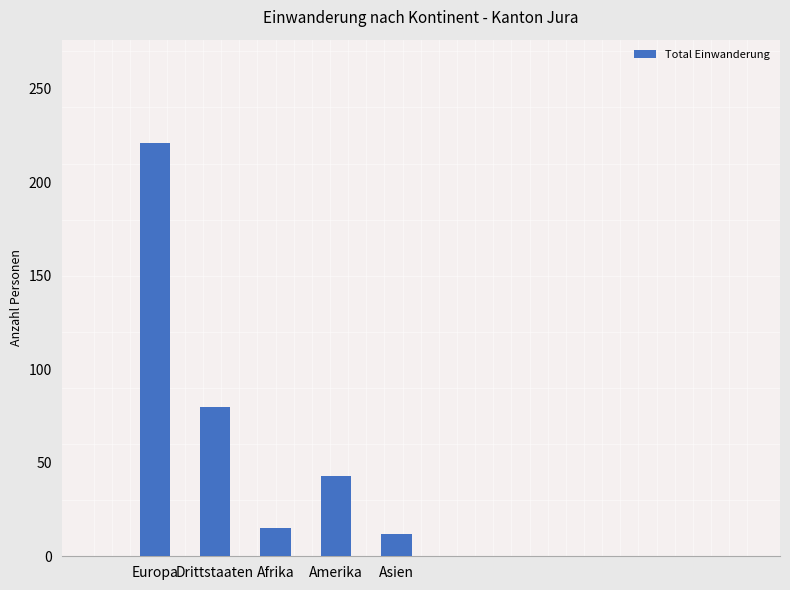

Rank the categories by value from highest to lowest.

Europa, Drittstaaten, Amerika, Afrika, Asien